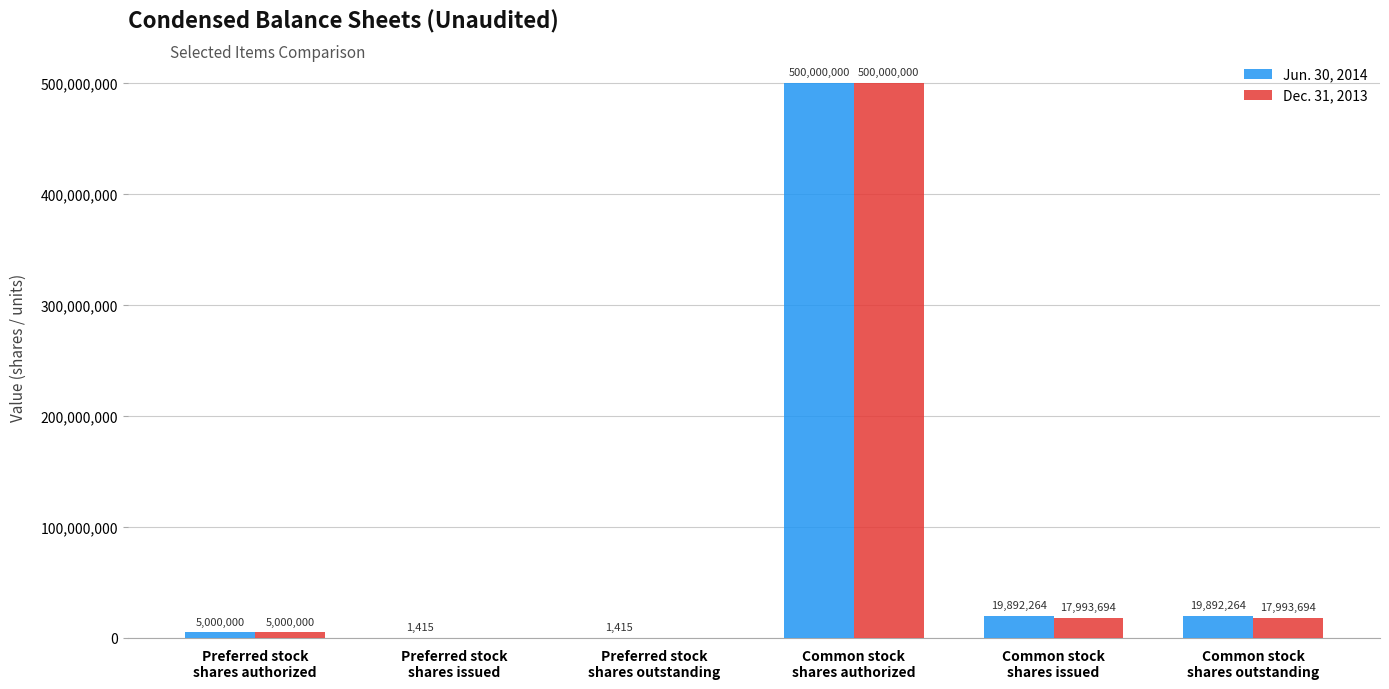

What are all the series names shown in the legend?

Jun. 30, 2014, Dec. 31, 2013